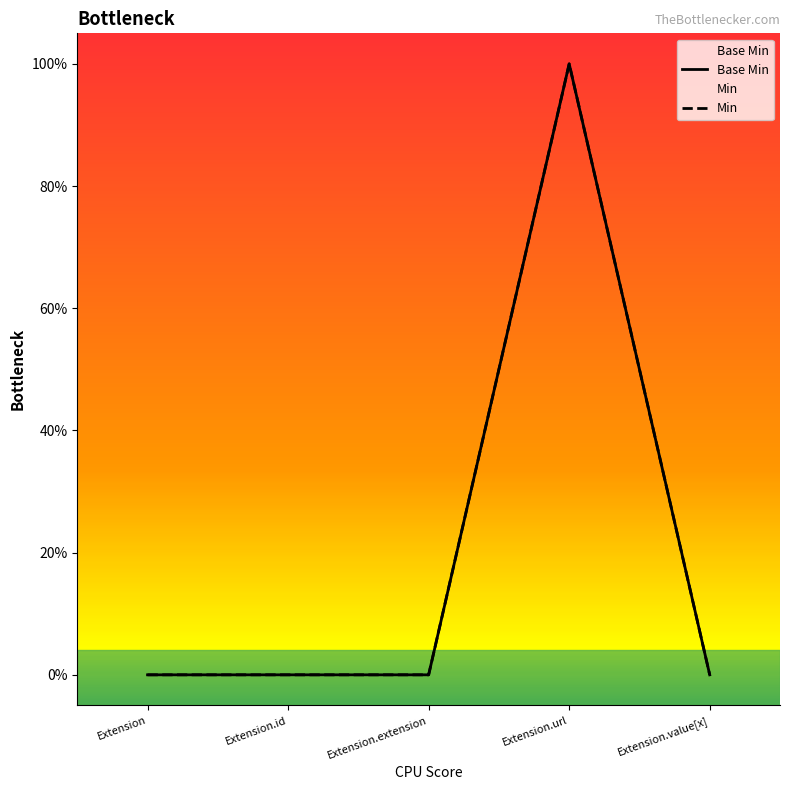

What is the label of the 1st point from the left?

Extension